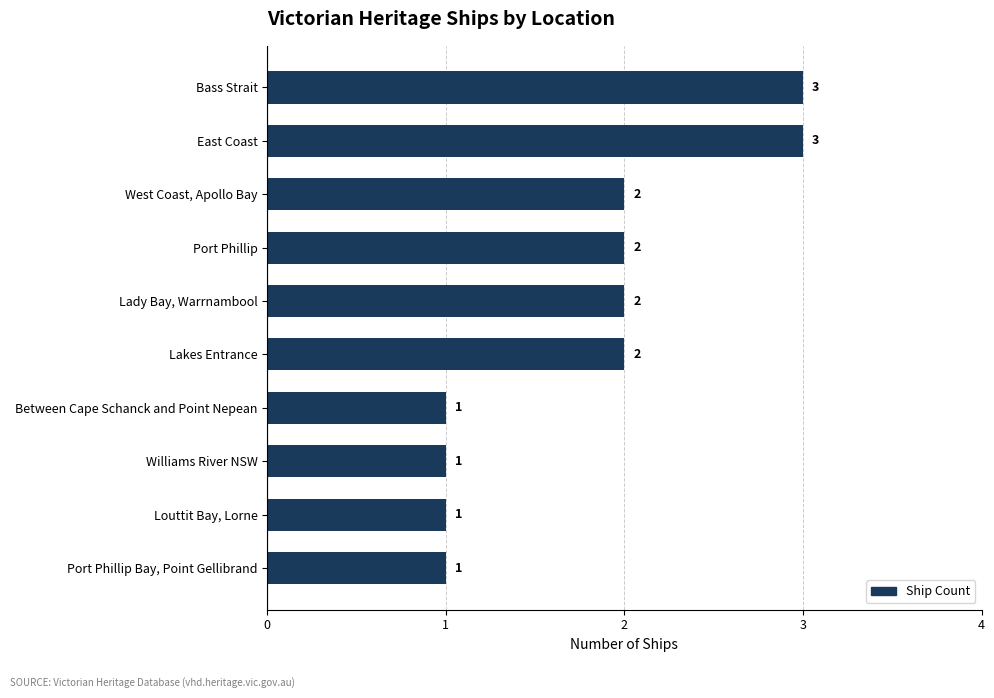

What is the difference between the second highest and minimum values?

2